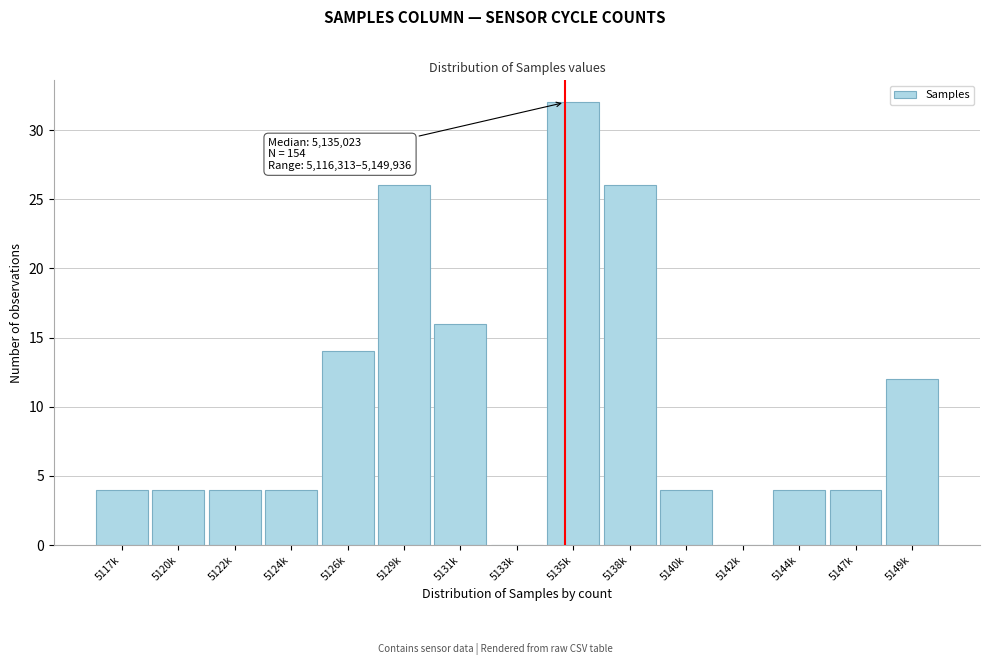

Reading left to right, extract all data points from this chart.

5117k=4	5120k=4	5122k=4	5124k=4	5126k=14	5129k=26	5131k=16	5133k=0	5135k=32	5138k=26	5140k=4	5142k=0	5144k=4	5147k=4	5149k=12